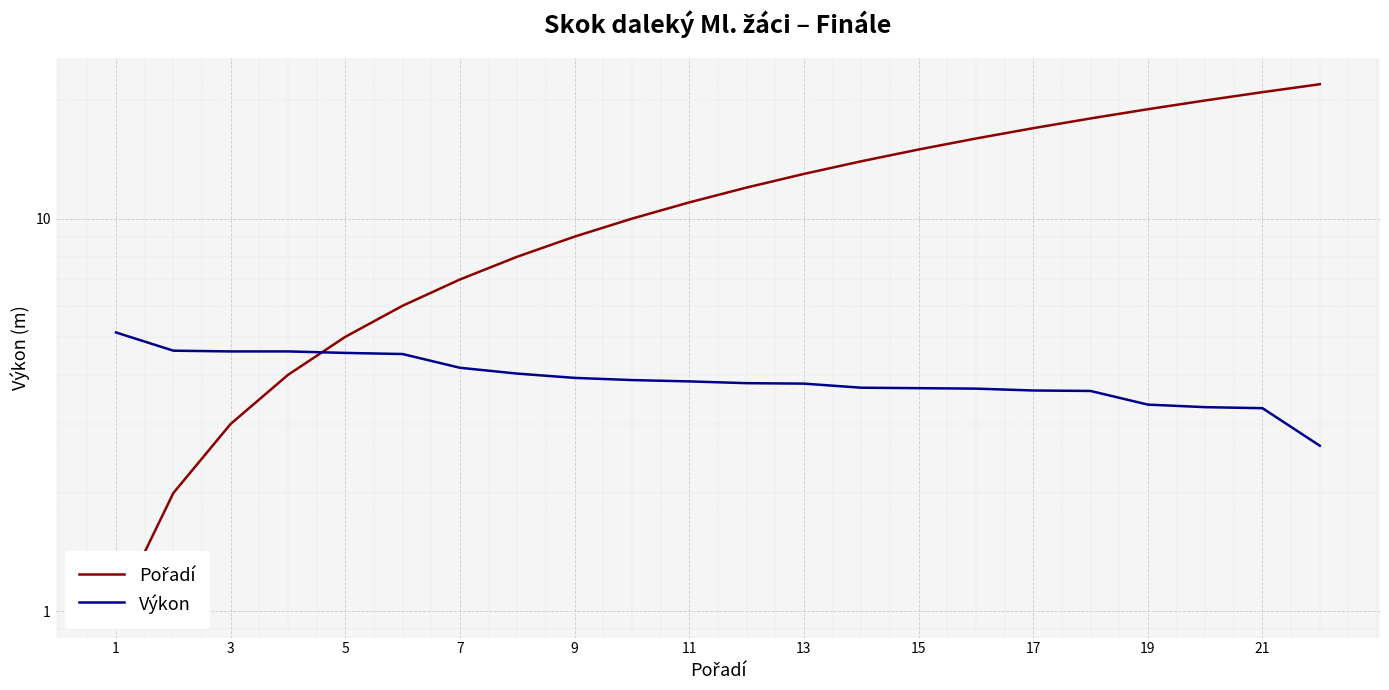

Count the number of data series in this chart.

2